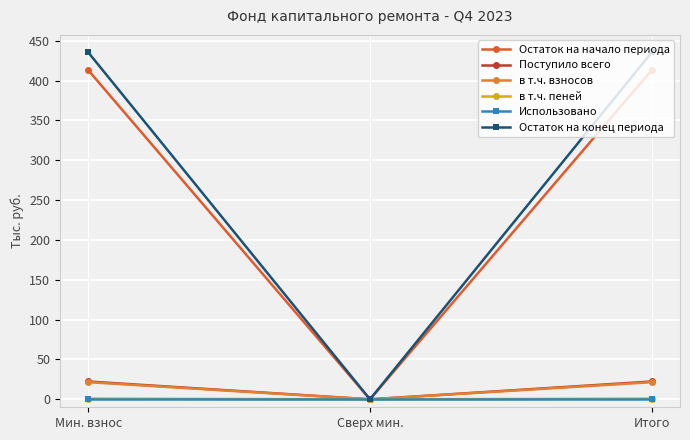

Reading left to right, transcribe all the data shown in this chart.

Остаток на начало периода: 413.3	0.0	413.3
Поступило всего: 22.4	0.0	22.4
в т.ч. взносов: 21.5	0.0	21.5
в т.ч. пеней: 0.8	0.0	0.8
Использовано: 0.0	0.0	0.0
Остаток на конец периода: 435.6	0.0	435.6